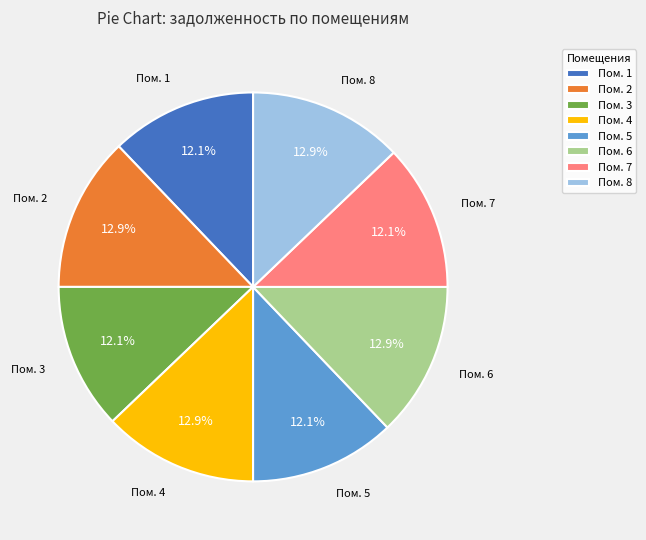

Is Пом. 7 the majority of the pie?

No